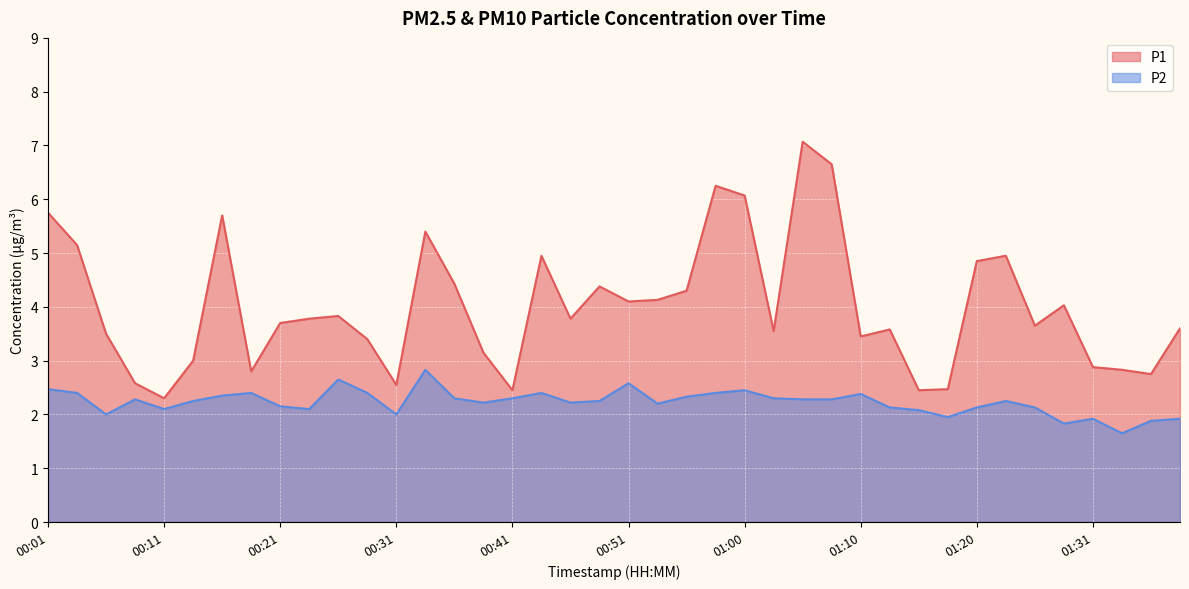

Which category has the lowest value in the P2 series?

01:33